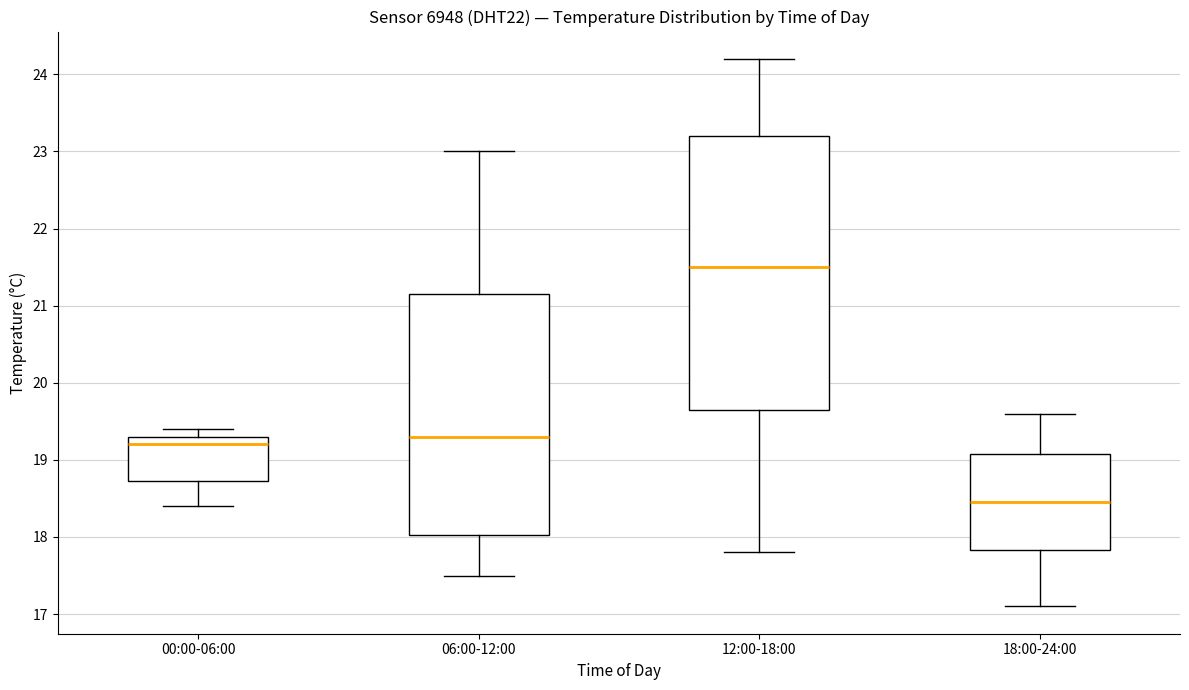

Which box's median line is the lowest?

18:00-24:00